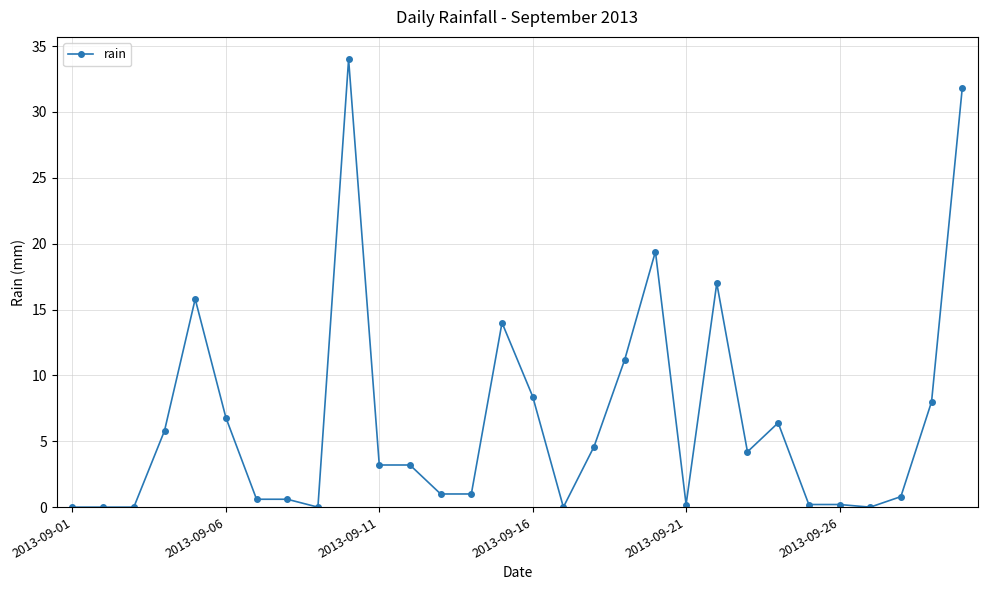

What is the difference between the maximum and minimum values?

34.0